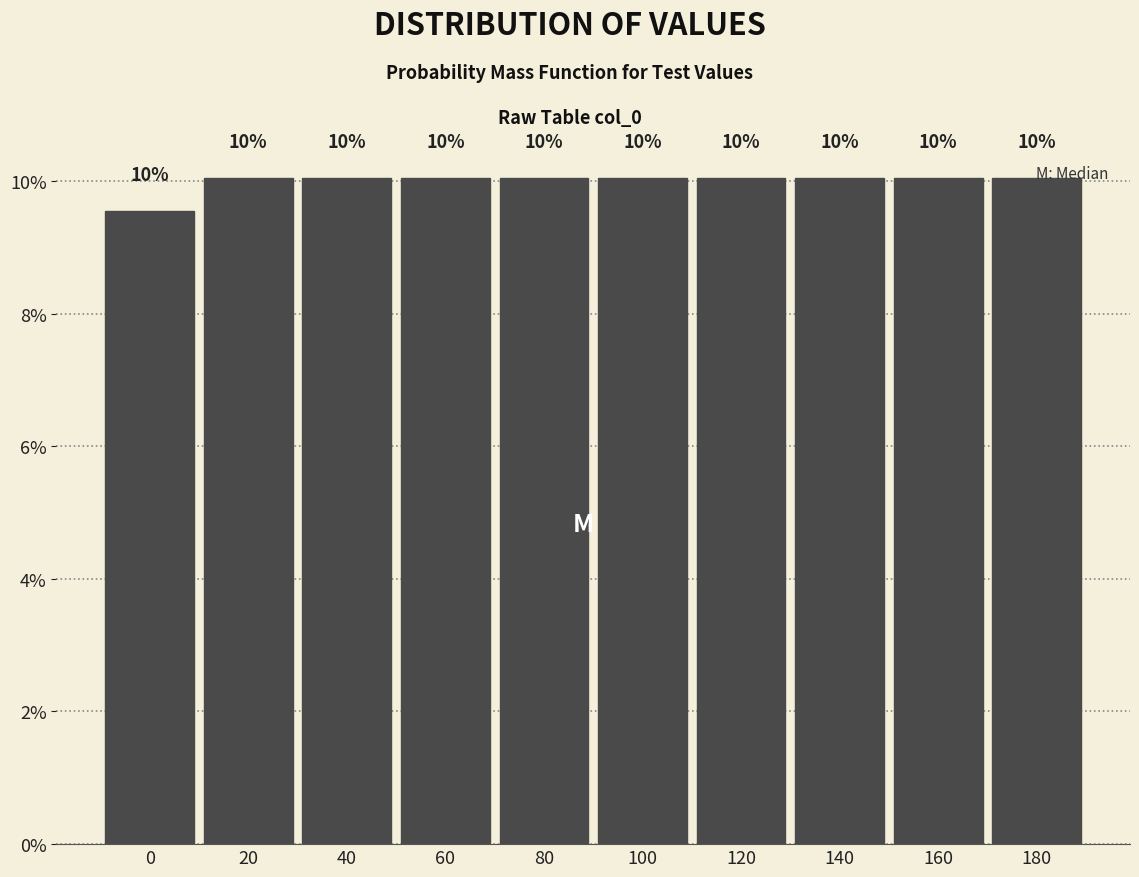

What is the average value?

10.0